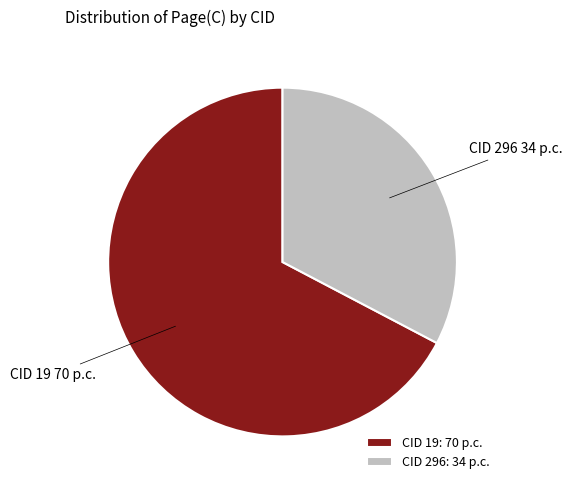

What is the majority slice?

CID 19